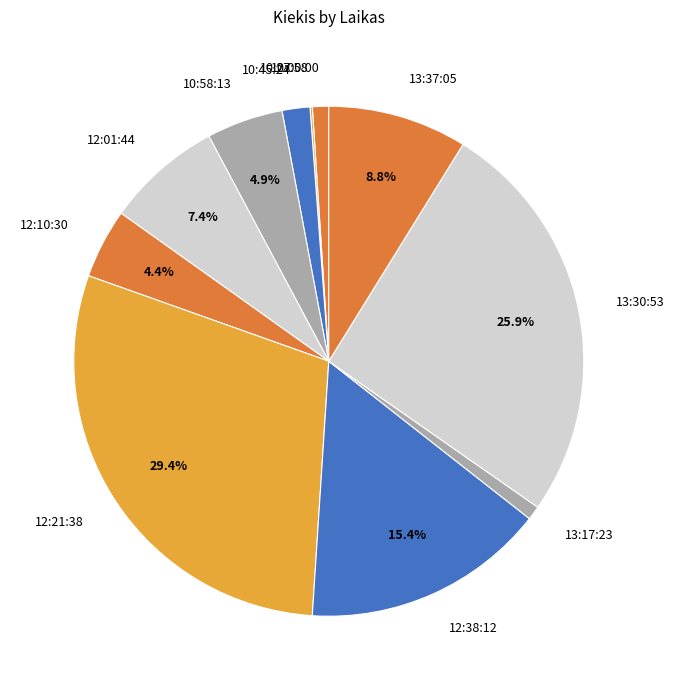

Is it true that 10:58:13 is 13% of the pie?

False